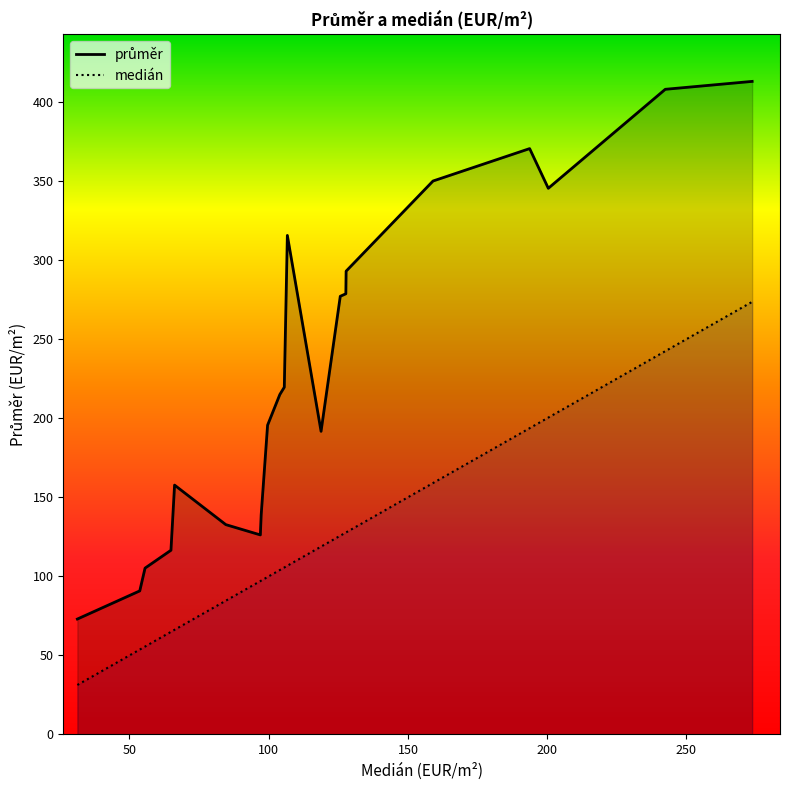

List the series in order of their overall mean, highest first.

průměr, medián